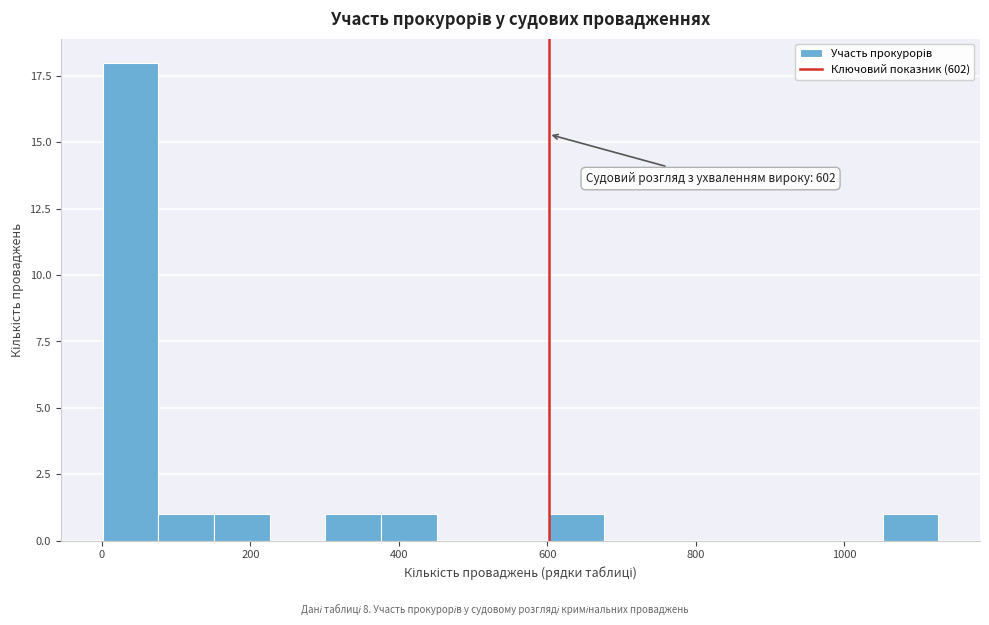

Around what value on the x-axis is the tallest bar? Give the approximate position of its centre, as read against the axis.

40